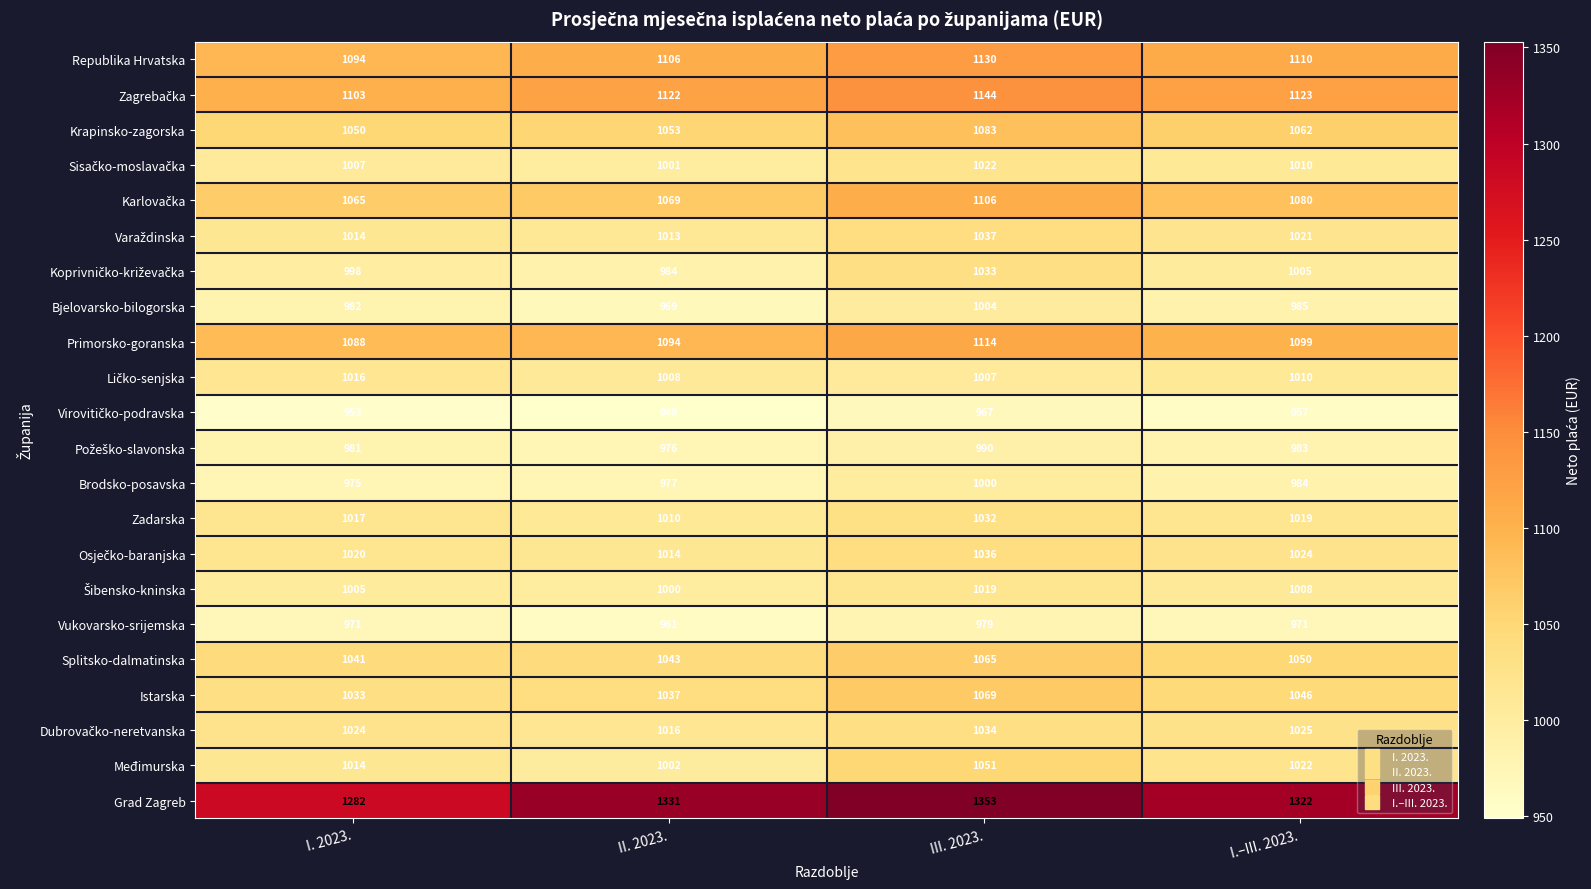

Which series has the largest total across all categories?

Grad Zagreb